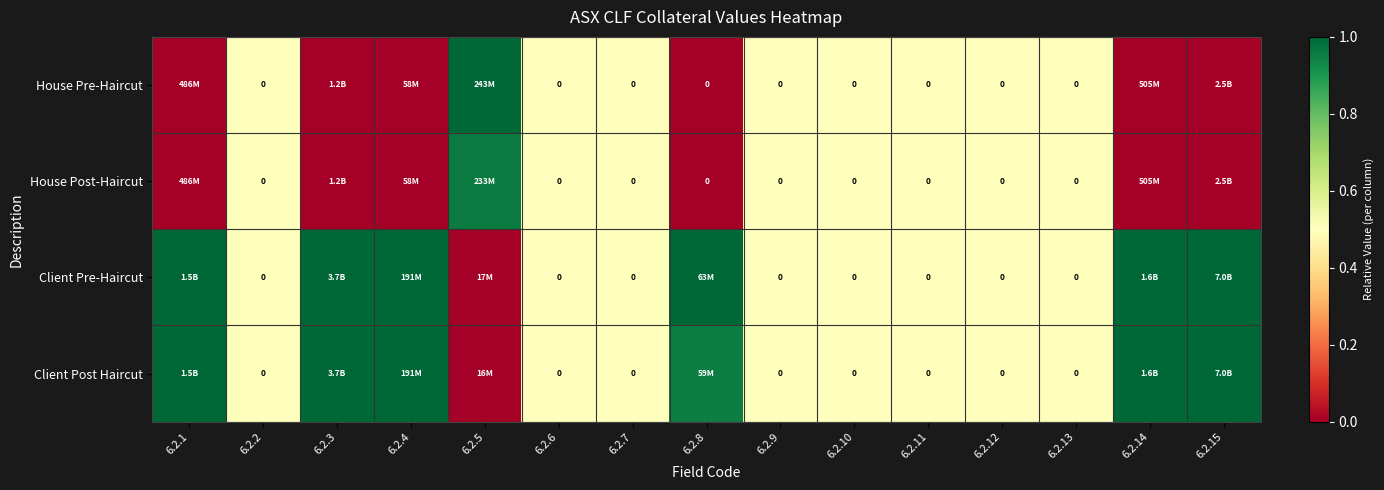

Rank the series at 6.2.9 from lowest to highest value.

House Pre-Haircut, House Post-Haircut, Client Pre-Haircut, Client Post Haircut